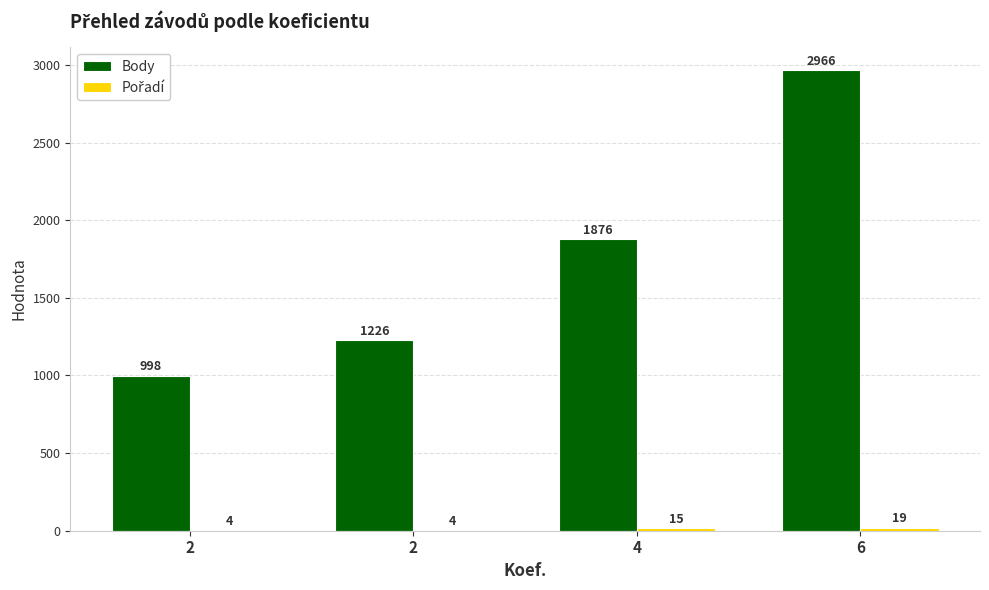

Are the bars horizontal?

No